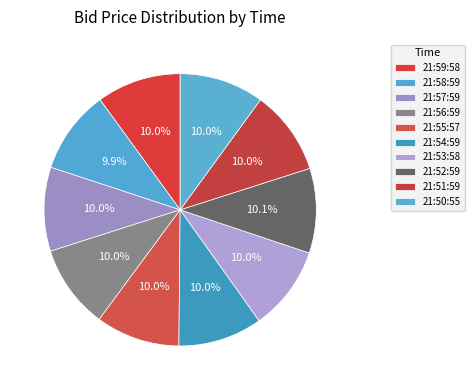

What percentage do 21:51:59 and 21:50:55 together represent?

20.1%